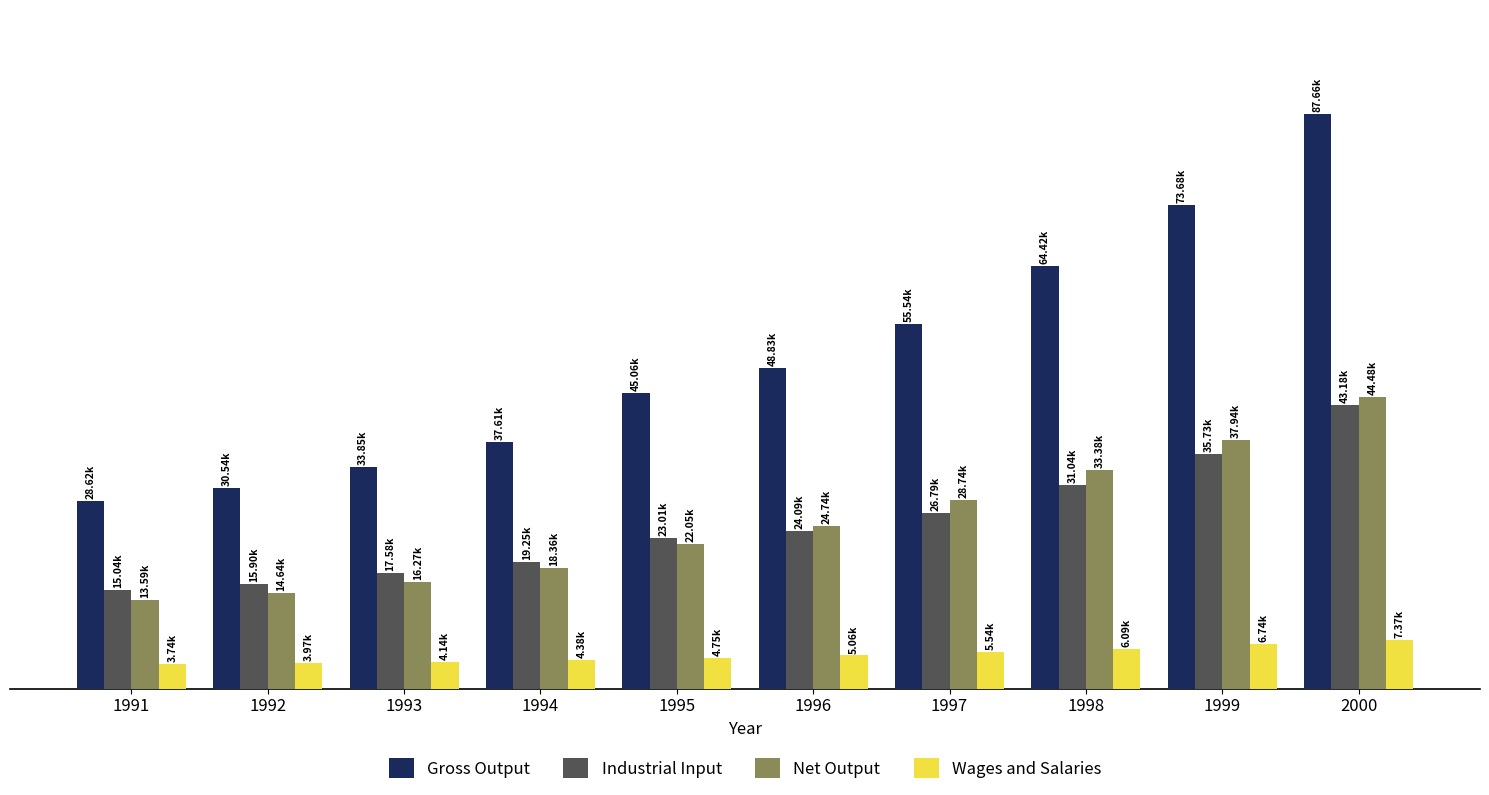

Which category has the lowest value in the Gross Output series?

1991